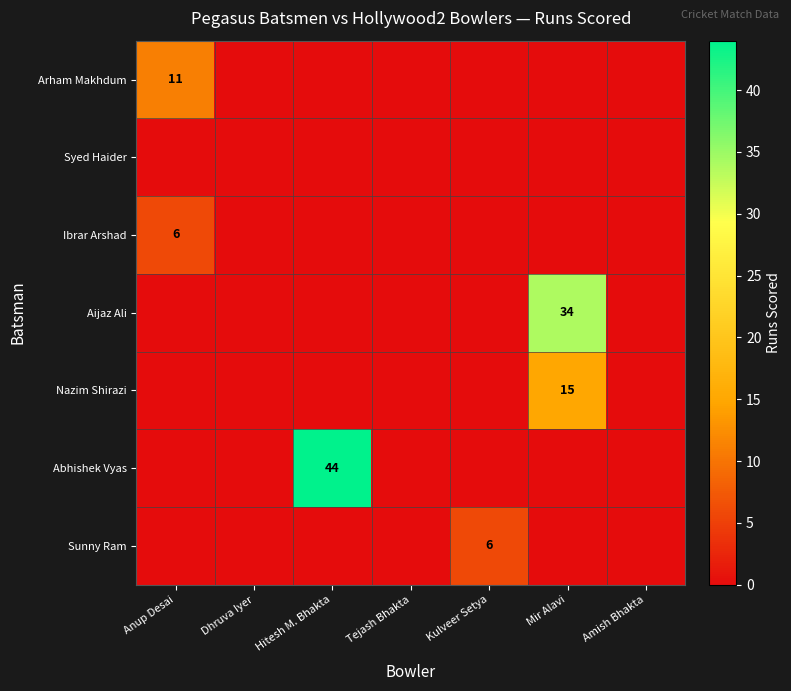

How many distinct data groups are displayed?

7